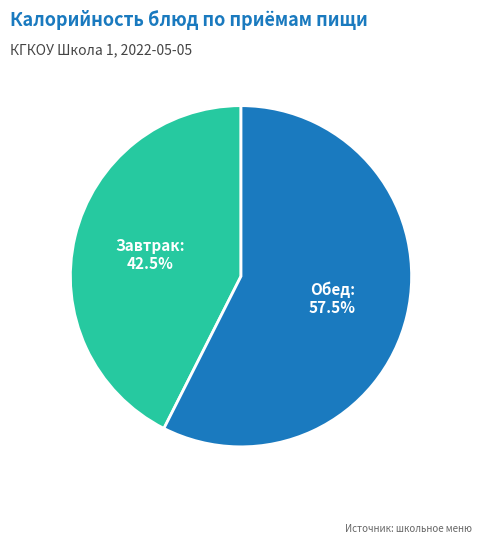

Is there any slice that represents more than half of the pie?

Yes